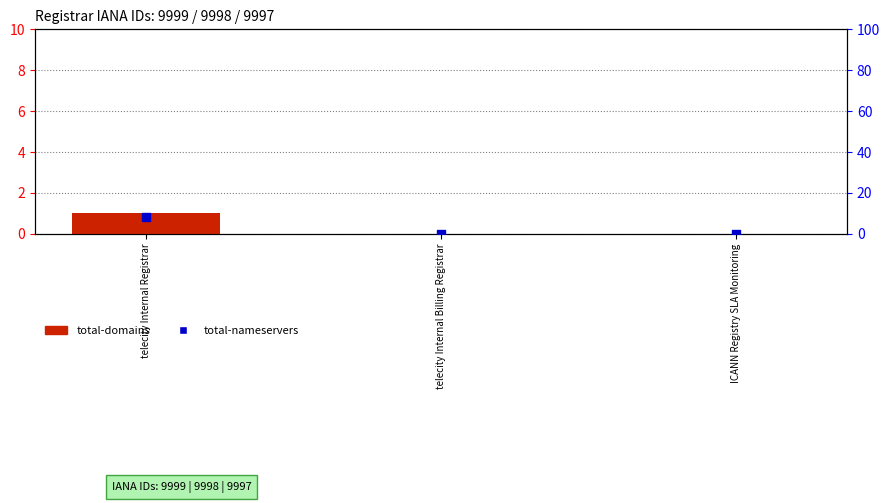

Which series reaches the maximum Y coordinate?

total-nameservers